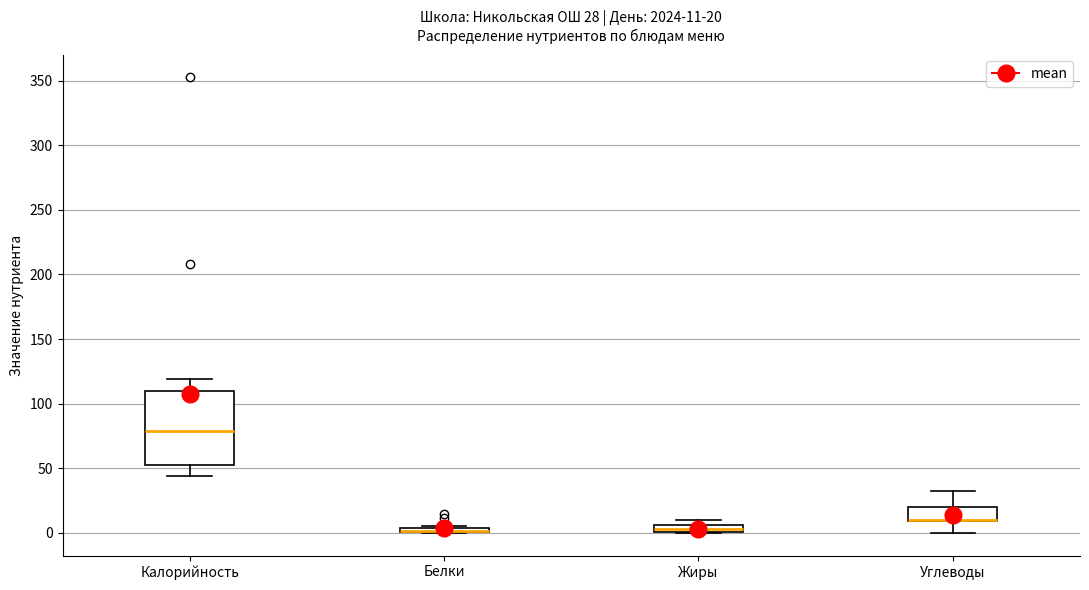

Which box is the tallest, from its lower edge to its upper edge?

Калорийность